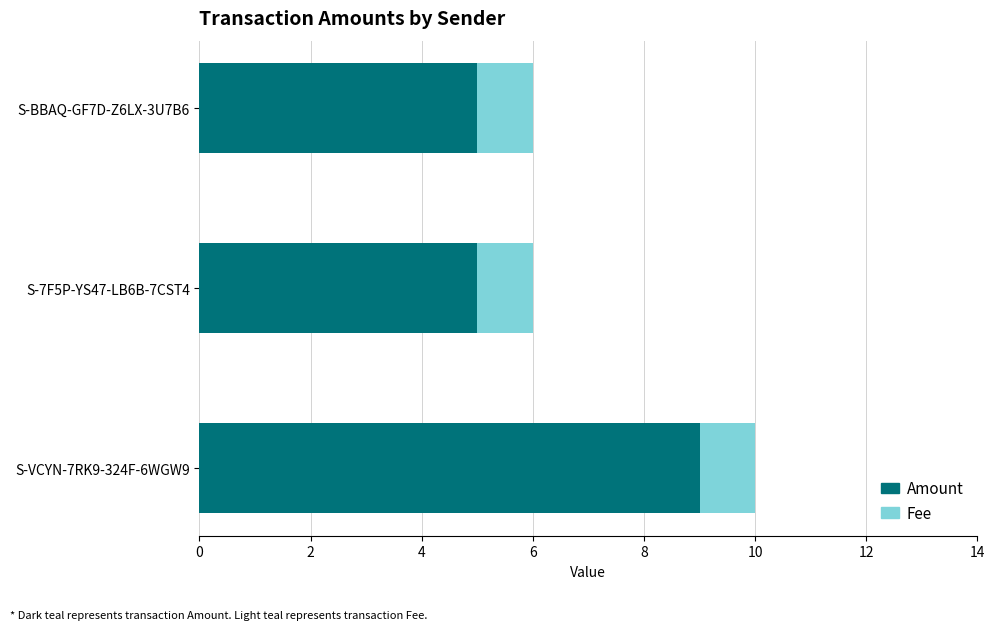

At which category is the sum across all series the highest?

S-VCYN-7RK9-324F-6WGW9